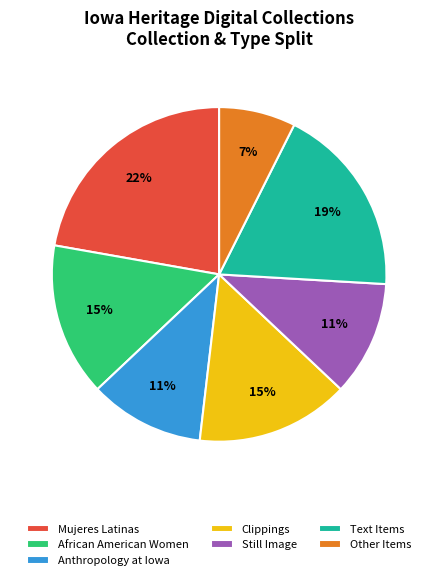

How many slices are in this pie chart?

7